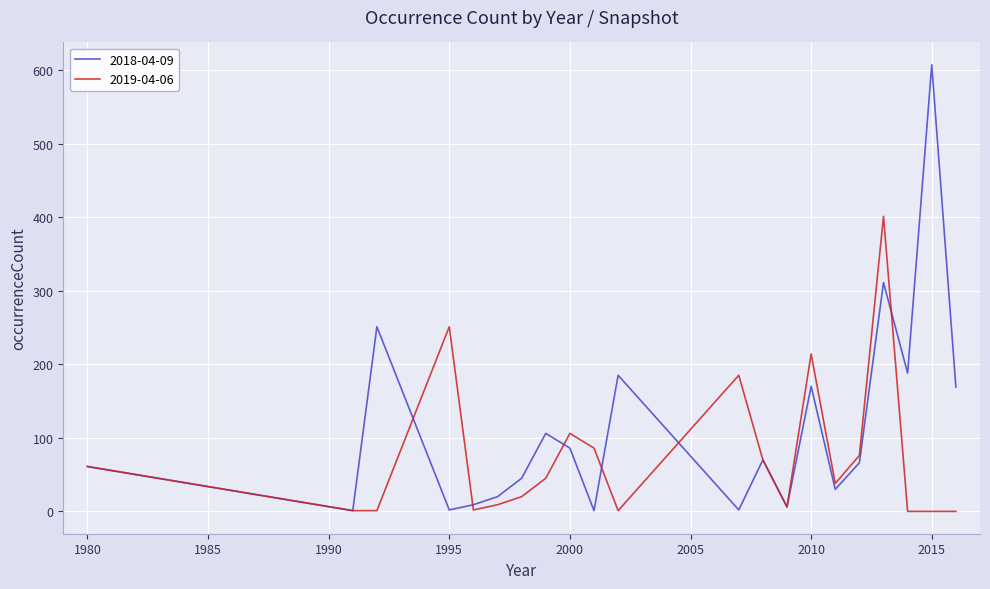

True or false: 2019-04-06 has more than 2 interior local peaks.

True